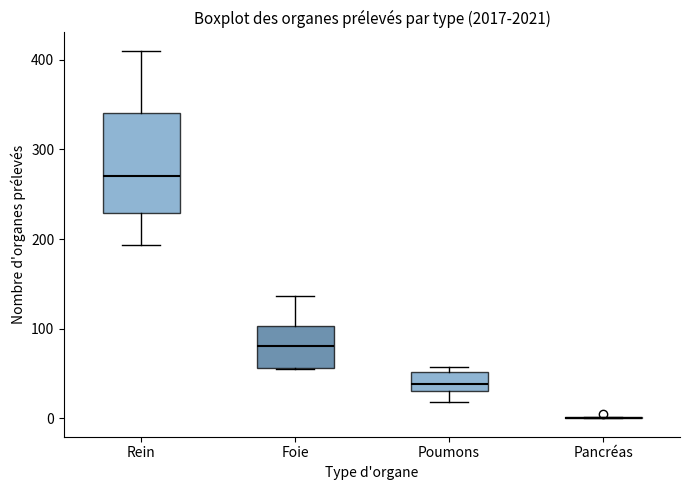

Reading left to right, read every box against the y-axis: the position of its median line, the range the box covers, and the ends of its whiskers. The values are not printed on the chart, so give them approximately, as read against the axis.

Rein: median 270, box 230 to 340, whiskers 190 to 410
Foie: median 80, box 60 to 100, whiskers 60 to 140
Poumons: median 40, box 30 to 50, whiskers 20 to 60
Pancréas: box collapsed to a line at 0, whiskers 0 to 0